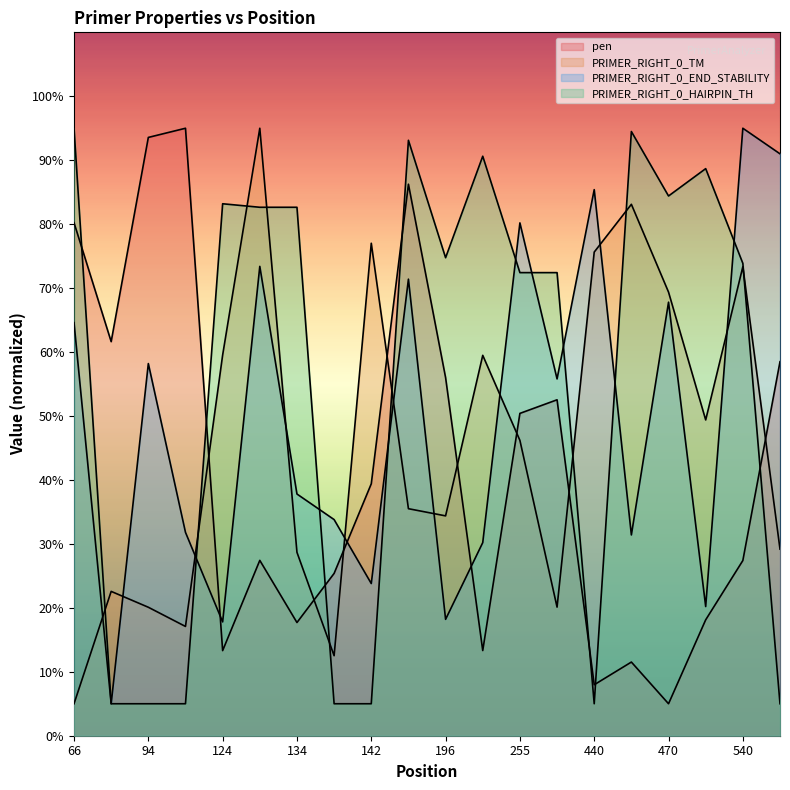

Which category has the highest value across all series?

98